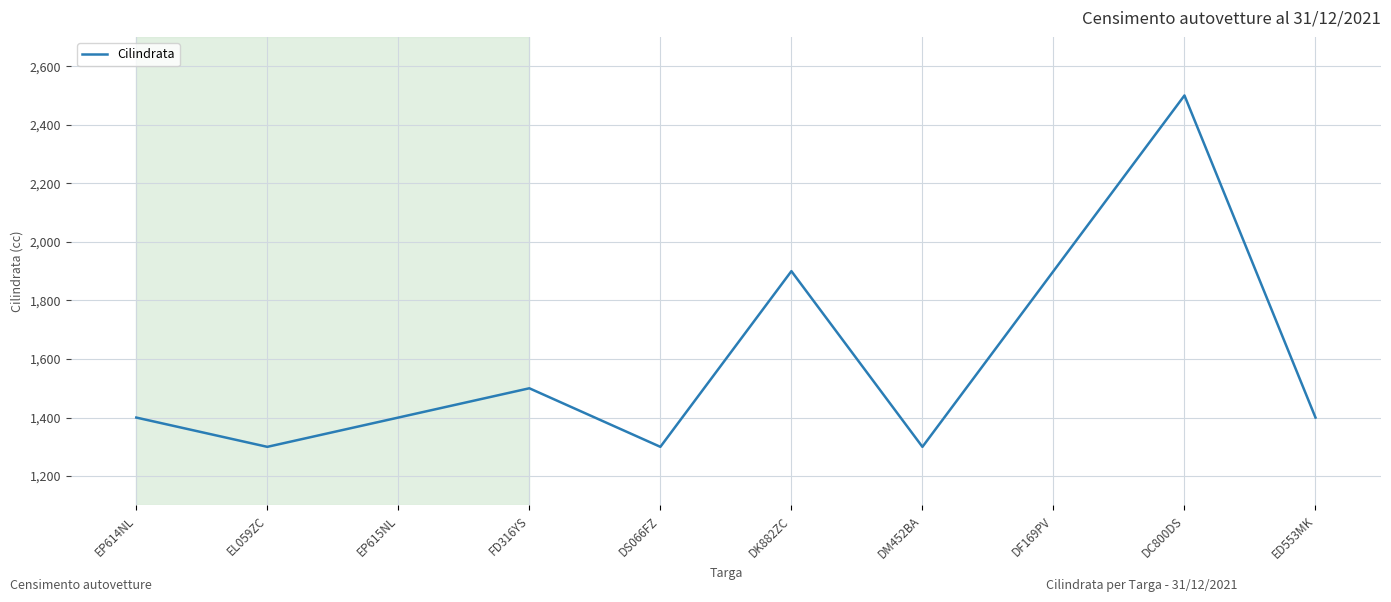

What is the minimum value shown in the chart?

1300